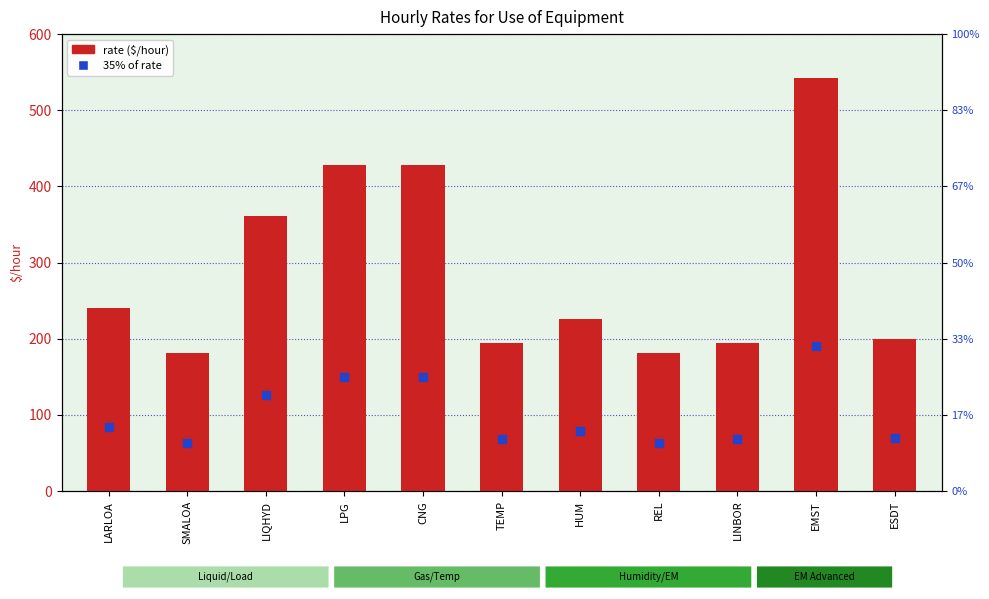

Which series has the largest Y range (max minus min)?

rate ($/hour)